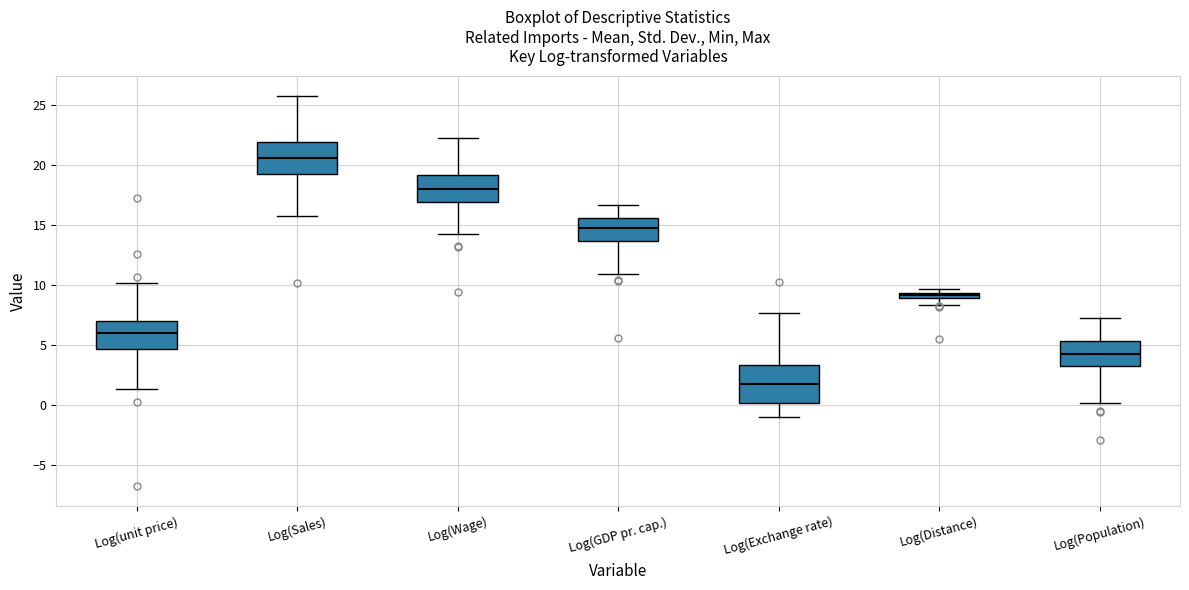

Which box's median line is the highest?

Log(Sales)